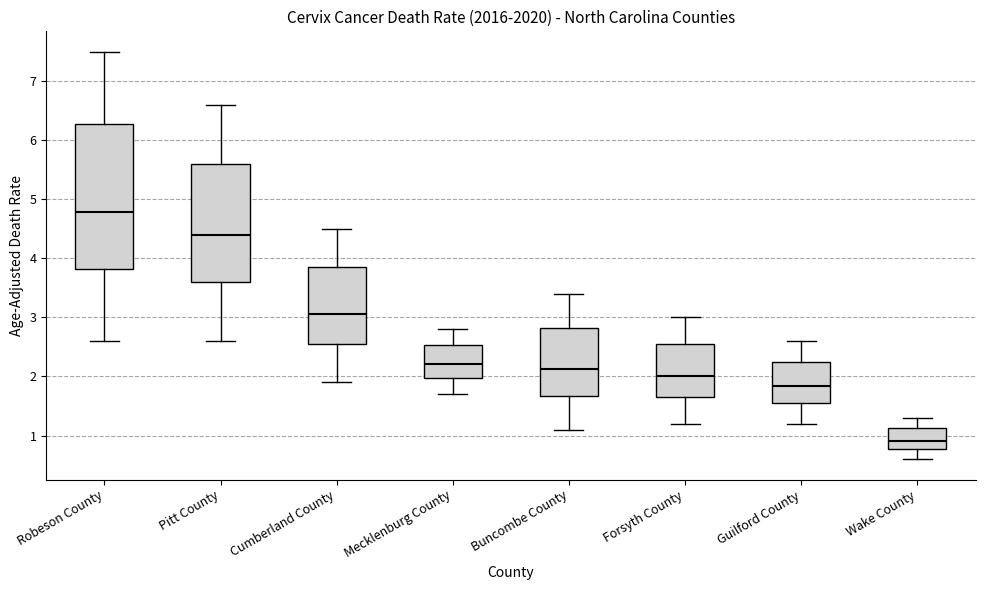

Reading left to right, read every box against the y-axis: the position of its median line, the range the box covers, and the ends of its whiskers. The values are not printed on the chart, so give them approximately, as read against the axis.

Robeson County: median 4.8, box 3.8 to 6.3, whiskers 2.6 to 7.5
Pitt County: median 4.4, box 3.6 to 5.6, whiskers 2.6 to 6.6
Cumberland County: median 3.1, box 2.6 to 3.9, whiskers 1.9 to 4.5
Mecklenburg County: median 2.2, box 2.0 to 2.5, whiskers 1.7 to 2.8
Buncombe County: median 2.1, box 1.7 to 2.8, whiskers 1.1 to 3.4
Forsyth County: median 2.0, box 1.7 to 2.6, whiskers 1.2 to 3.0
Guilford County: median 1.8, box 1.6 to 2.3, whiskers 1.2 to 2.6
Wake County: median 0.9, box 0.8 to 1.1, whiskers 0.6 to 1.3